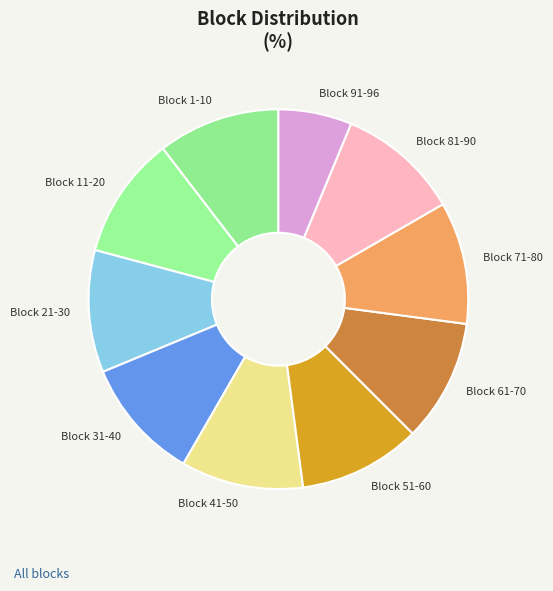

Combined, do Block 21-30 and Block 61-70 account for over 50%?

No